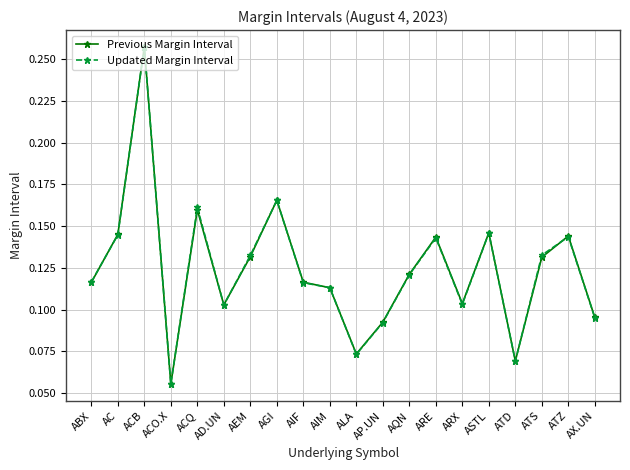

At which label is Updated Margin Interval closest to 0?

ACO.X